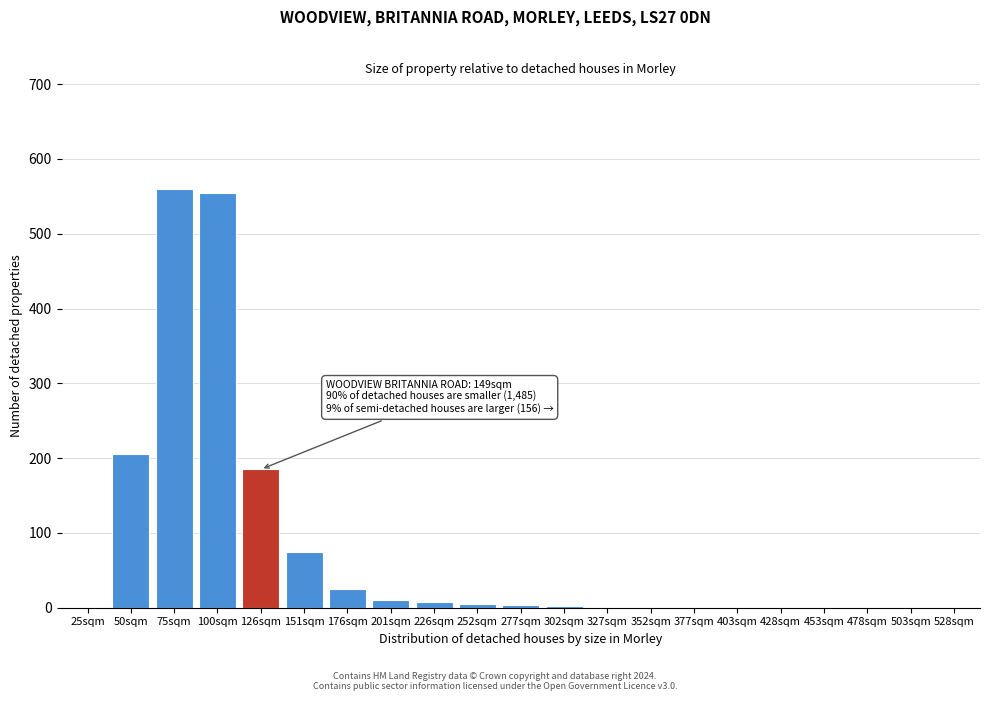

What is the maximum value shown in the chart?

560